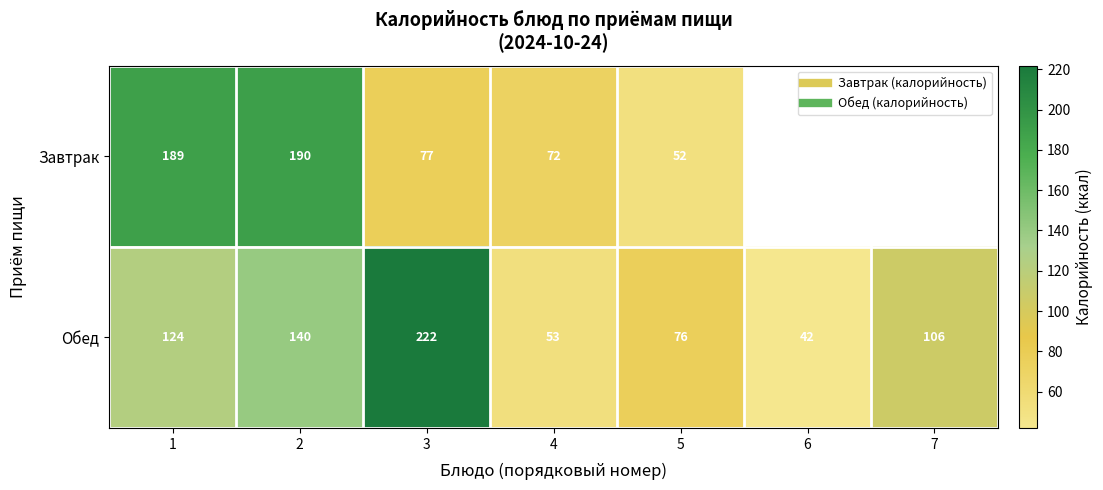

What is the difference between the highest and lowest values at 4?

19.0